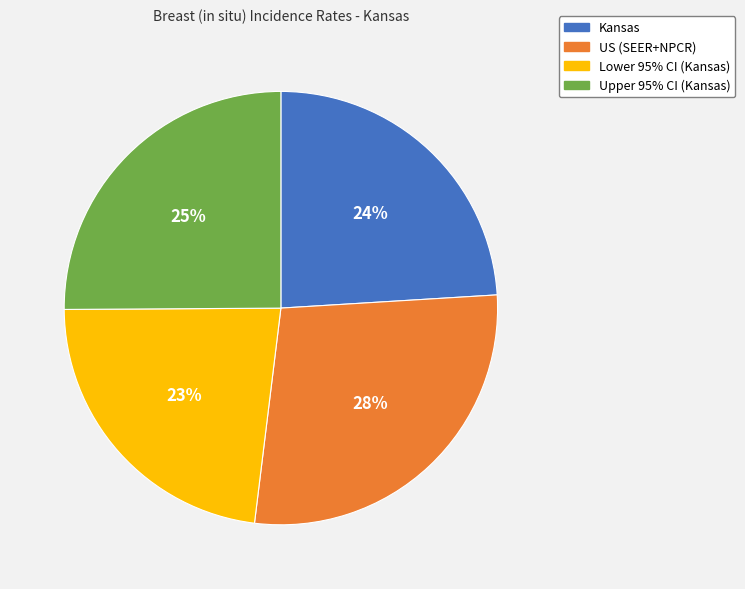

How many segments does this pie chart have?

4